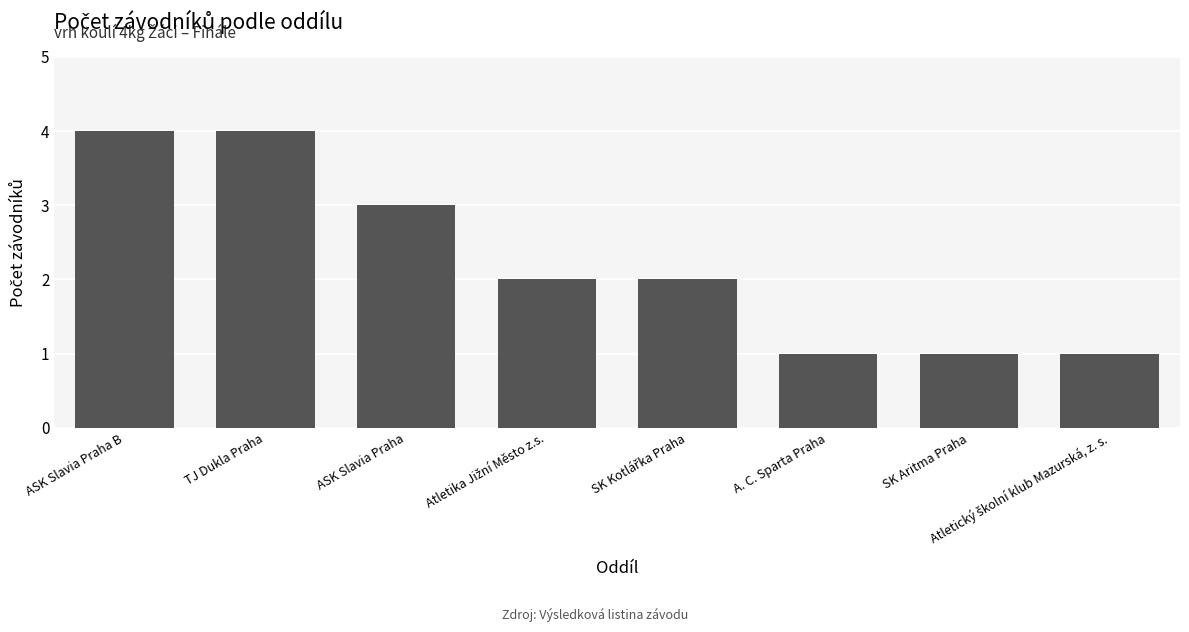

Reading left to right, what are all the values shown in this chart?

4	4	3	2	2	1	1	1